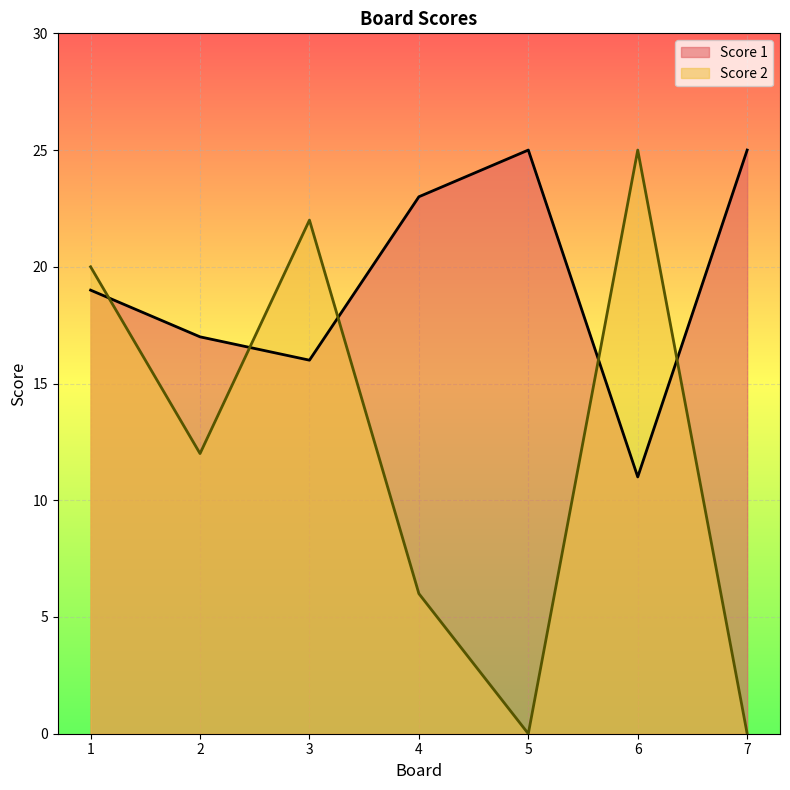

What is the value of the Score 1 point at the 7th from the left?

25